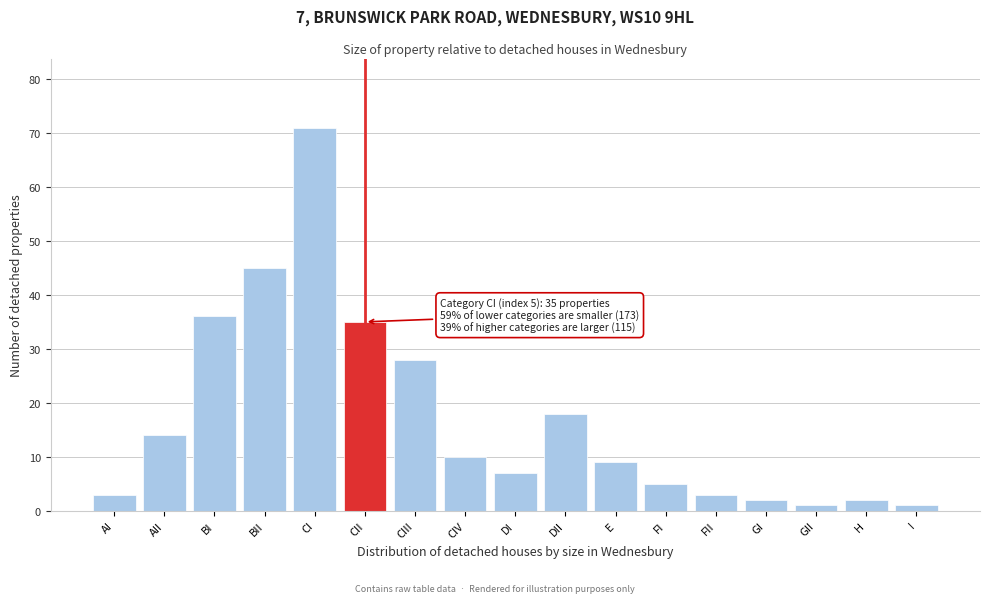

Reading left to right, extract all data points from this chart.

3	14	36	45	71	35	28	10	7	18	9	5	3	2	1	2	1